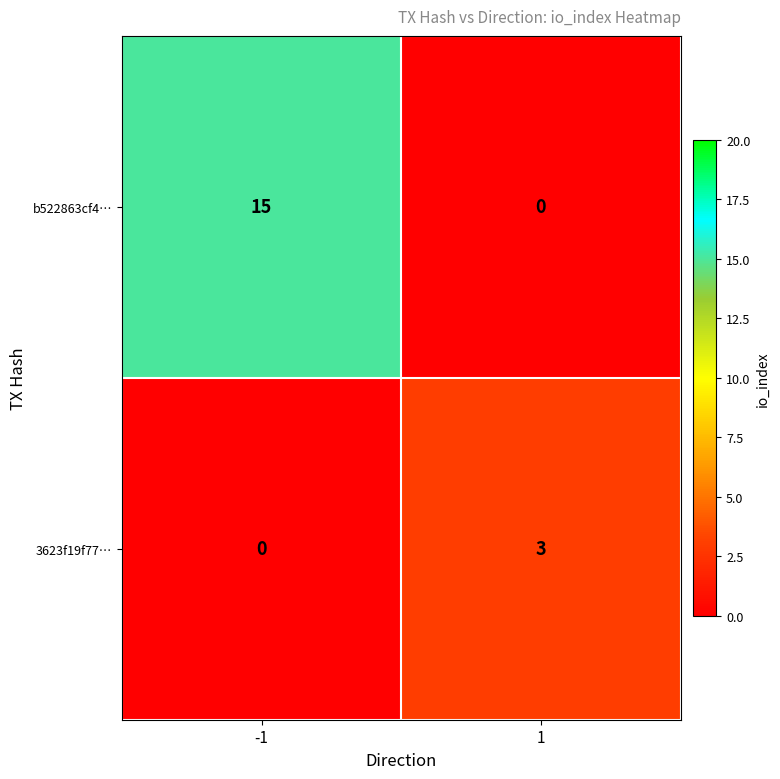

What is the maximum value shown in the chart?

15